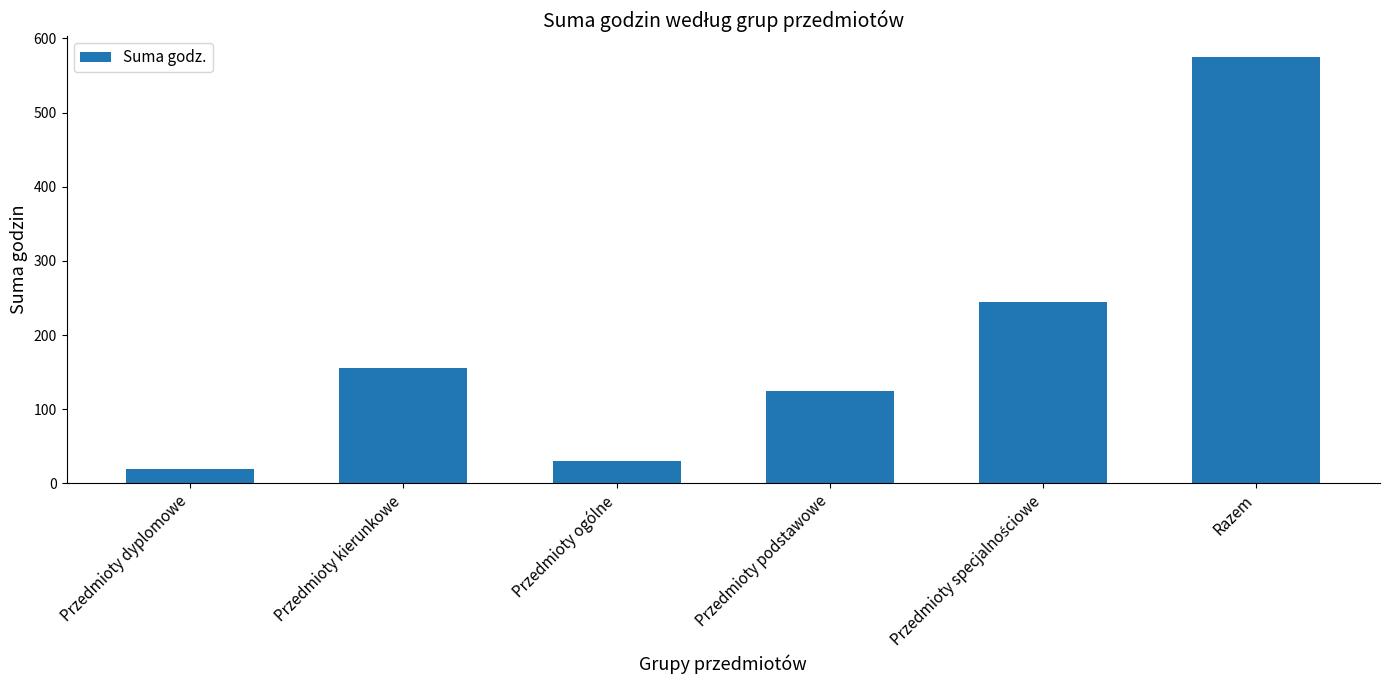

True or false: the data shows 67 at Przedmioty kierunkowe.

False